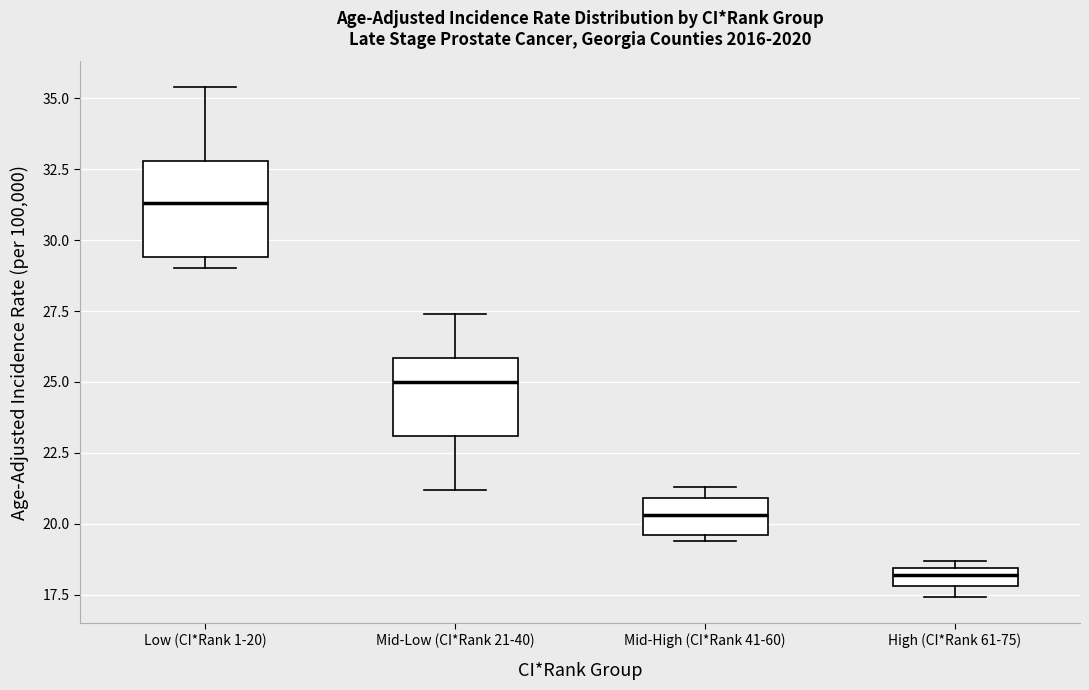

Where is the lower edge of the box for High (CI*Rank 61-75) on the y-axis? The values are not printed on the chart, so give them approximately, as read against the axis.

18.0